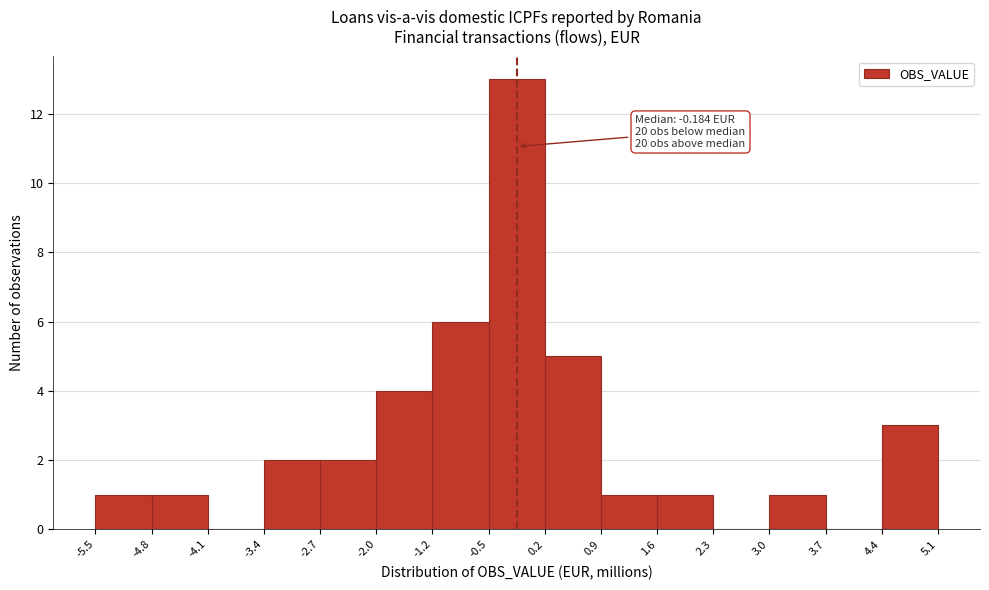

Which range on the x-axis has the tallest bar?

-0.5 to 0.2